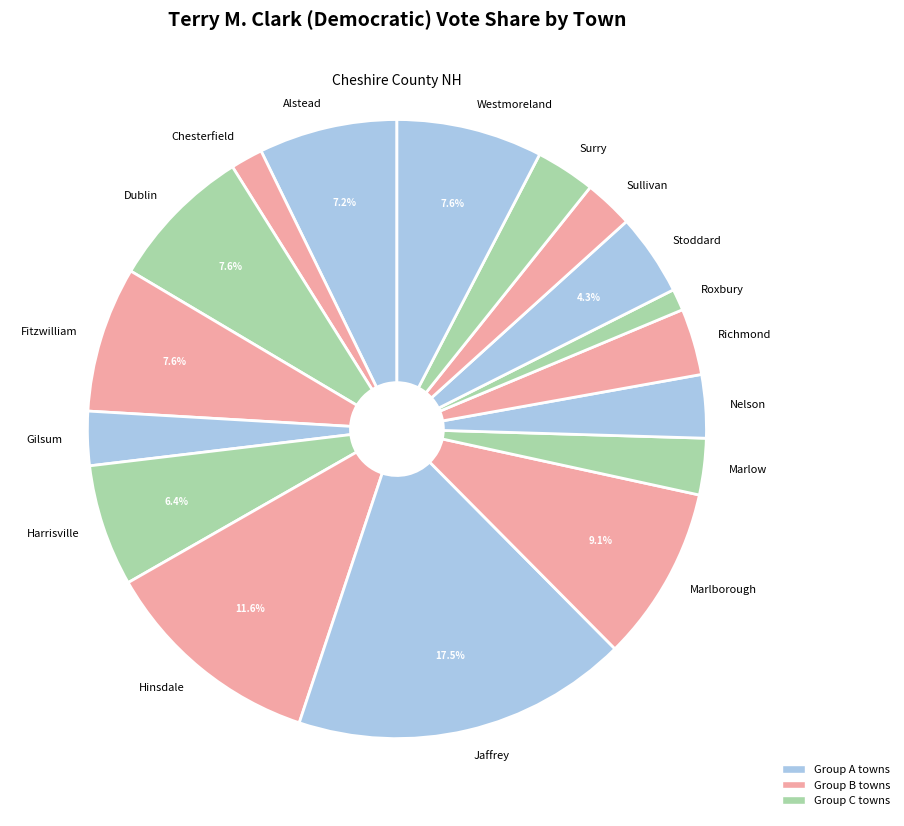

To the nearest percent, what portion does Harrisville represent?

6%